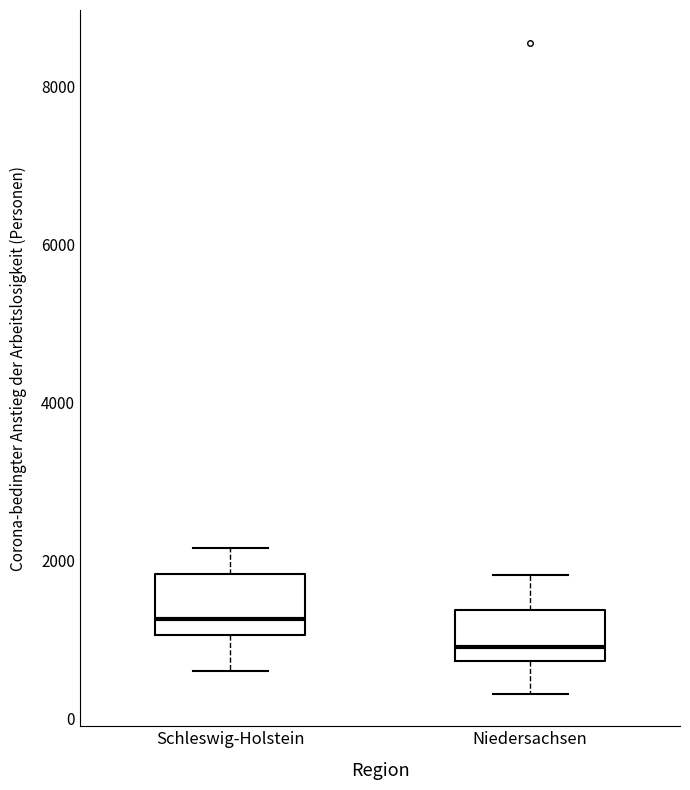

Reading left to right, read every box against the y-axis: the position of its median line, the range the box covers, and the ends of its whiskers. The values are not printed on the chart, so give them approximately, as read against the axis.

Schleswig-Holstein: median 1200, box 1000 to 1800, whiskers 600 to 2200
Niedersachsen: median 1000, box 800 to 1400, whiskers 400 to 1800